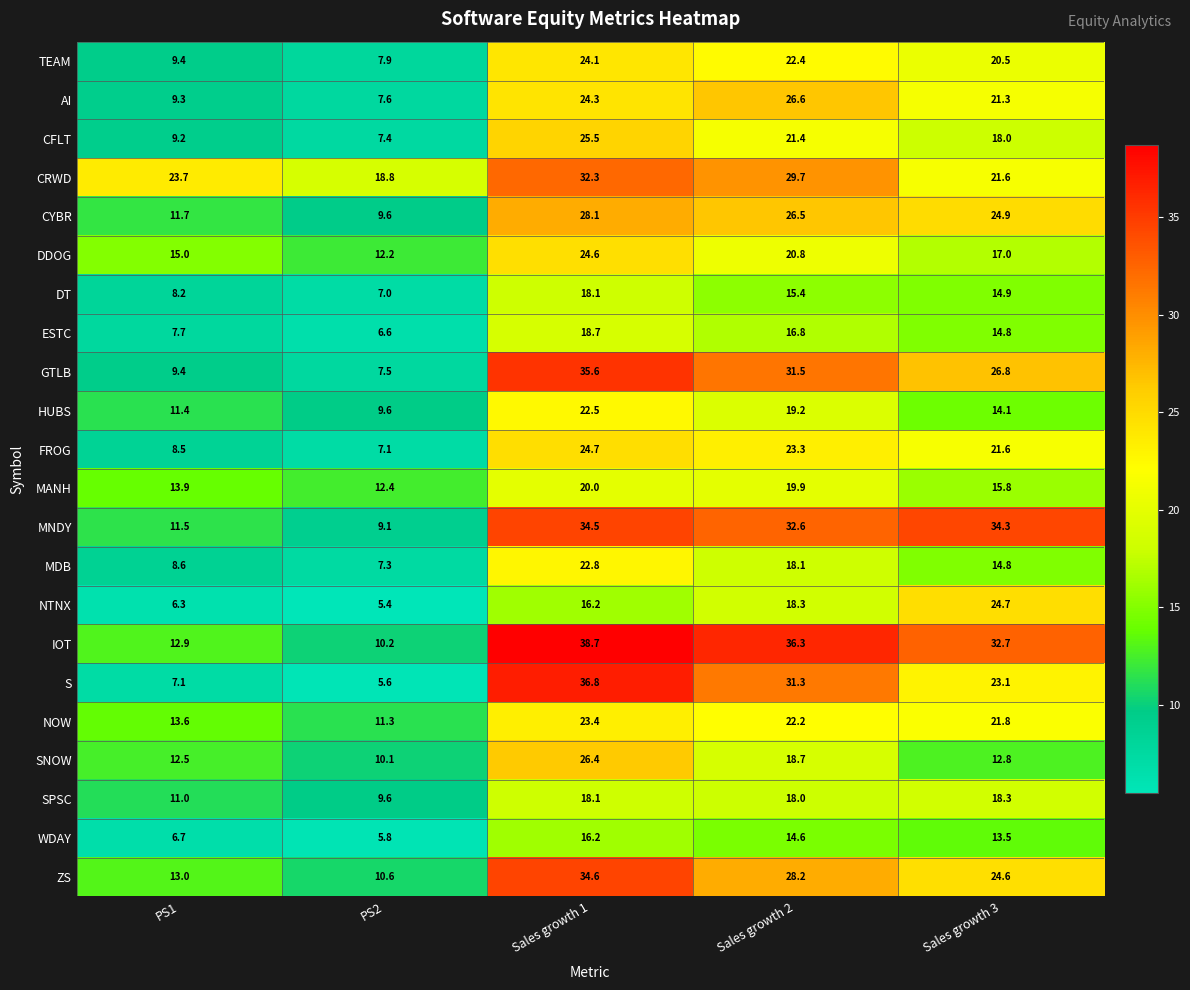

What is the sum of all TEAM values?

84.3